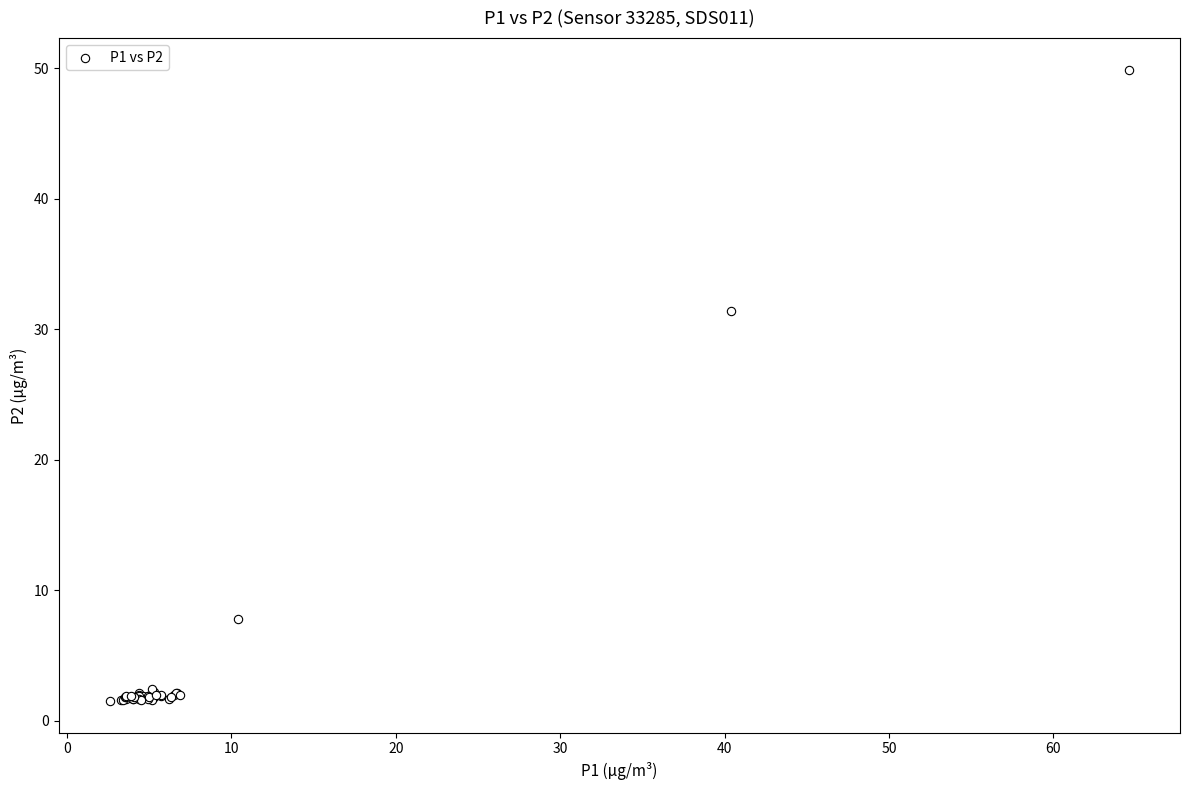

What Y value in the scatter plot is closest to 25?

31.4